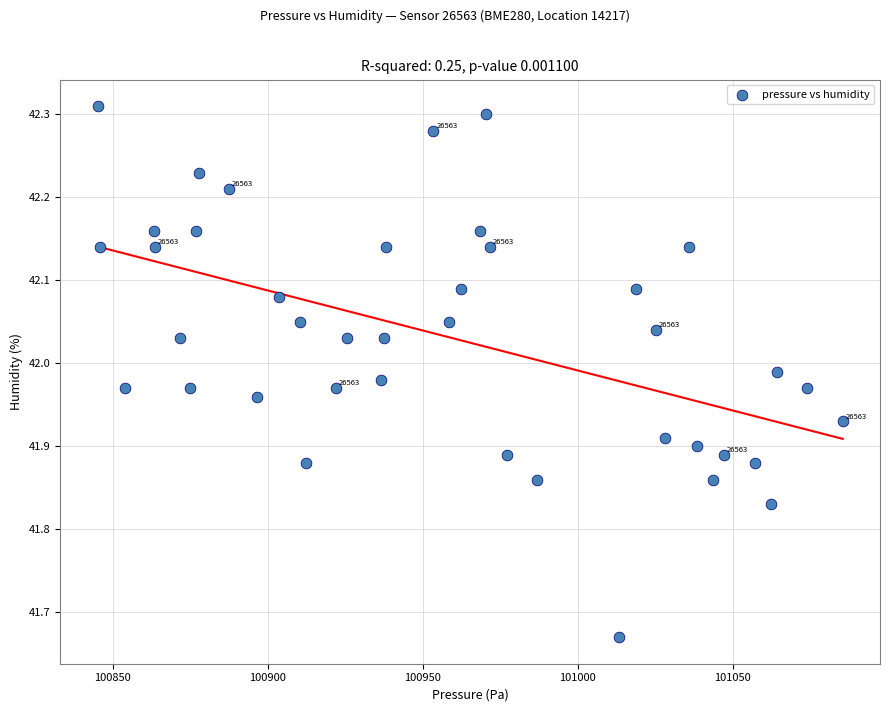

What is the range of X values (max minus min)?

240.4